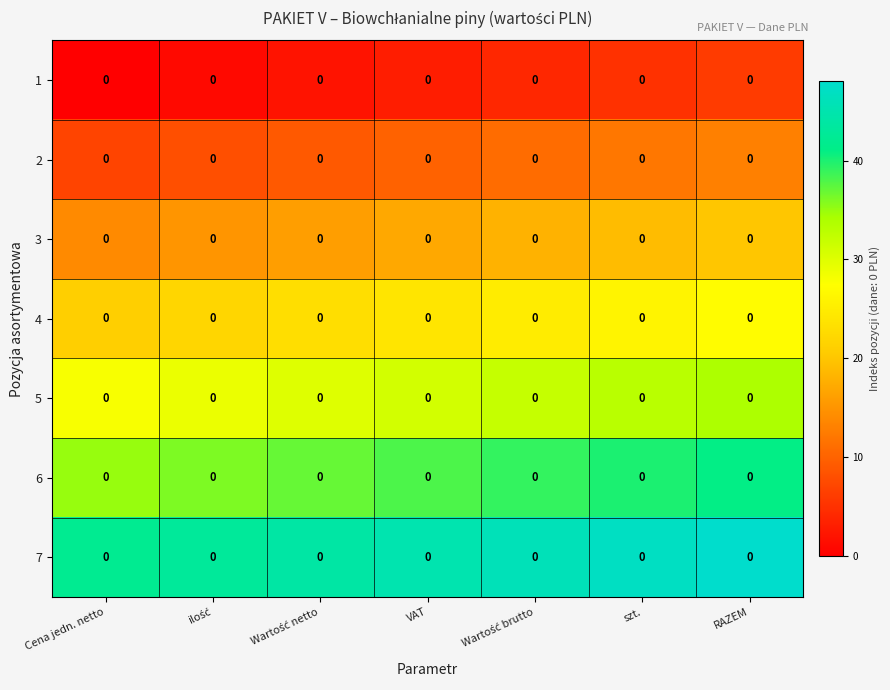

Is it true that 3 equals 25 at Cena jedn. netto?

False